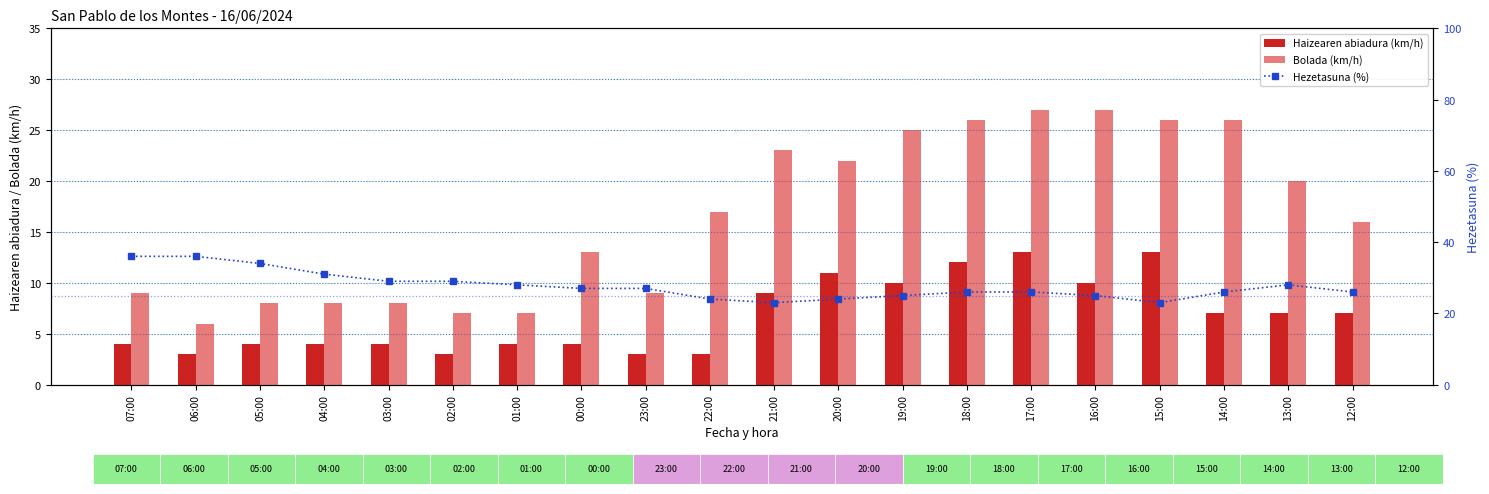

True or false: Bolada (km/h) has a value of 23 at 21:00.

True